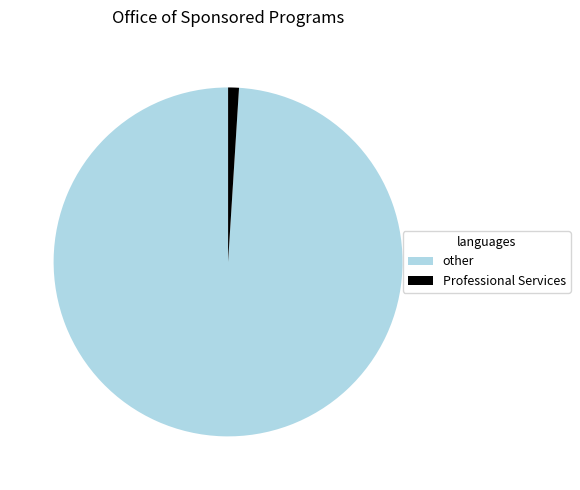

How many slices are in this pie chart?

2